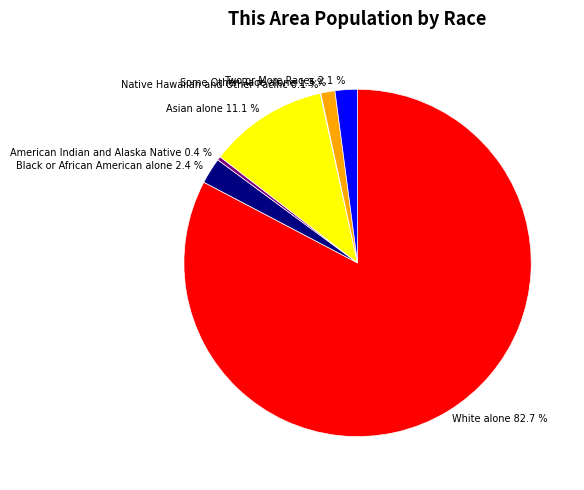

Between American Indian and Alaska Native and Some Other Race alone, which is larger?

Some Other Race alone